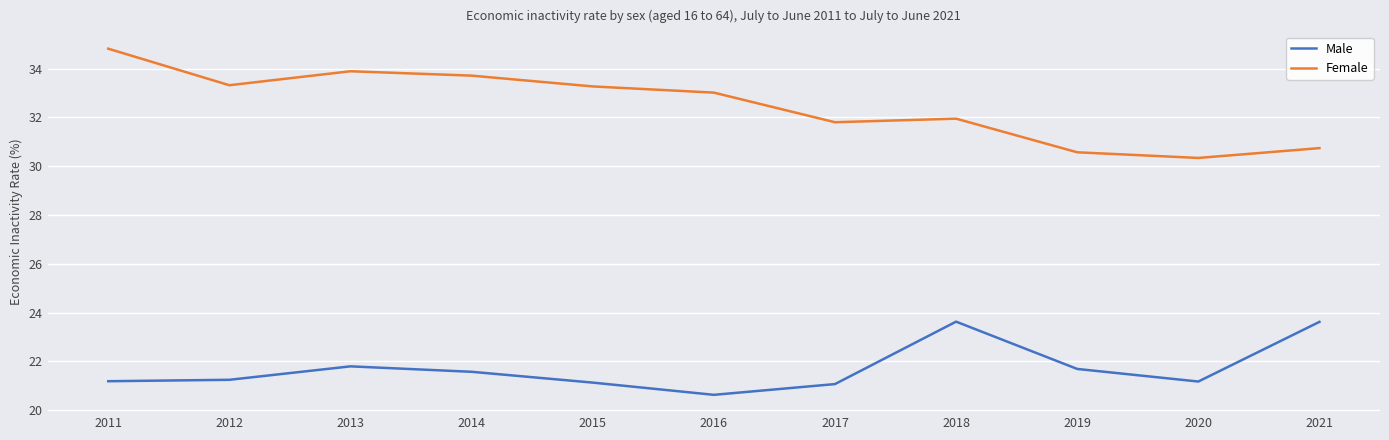

What is the lowest value of the Male series?

20.6